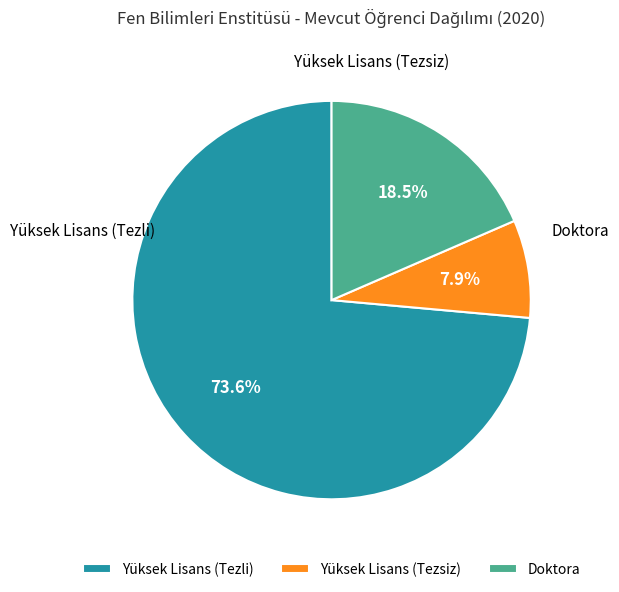

Count the number of slices in the pie.

3